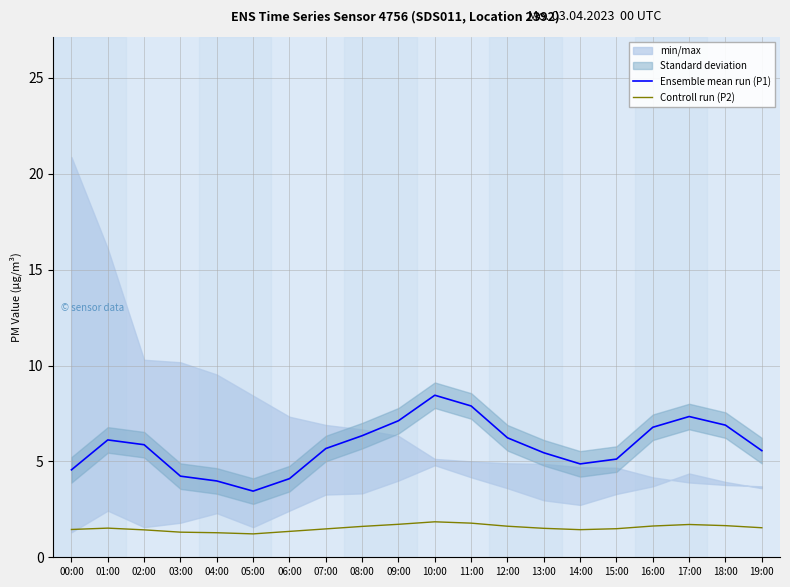

Which series has the widest spread of values?

Ensemble mean run (P1)